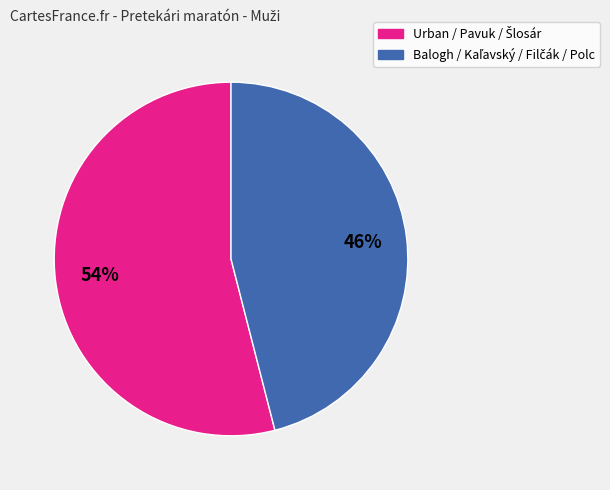

To the nearest percent, what is the difference between the largest and smallest slice percentages?

8%